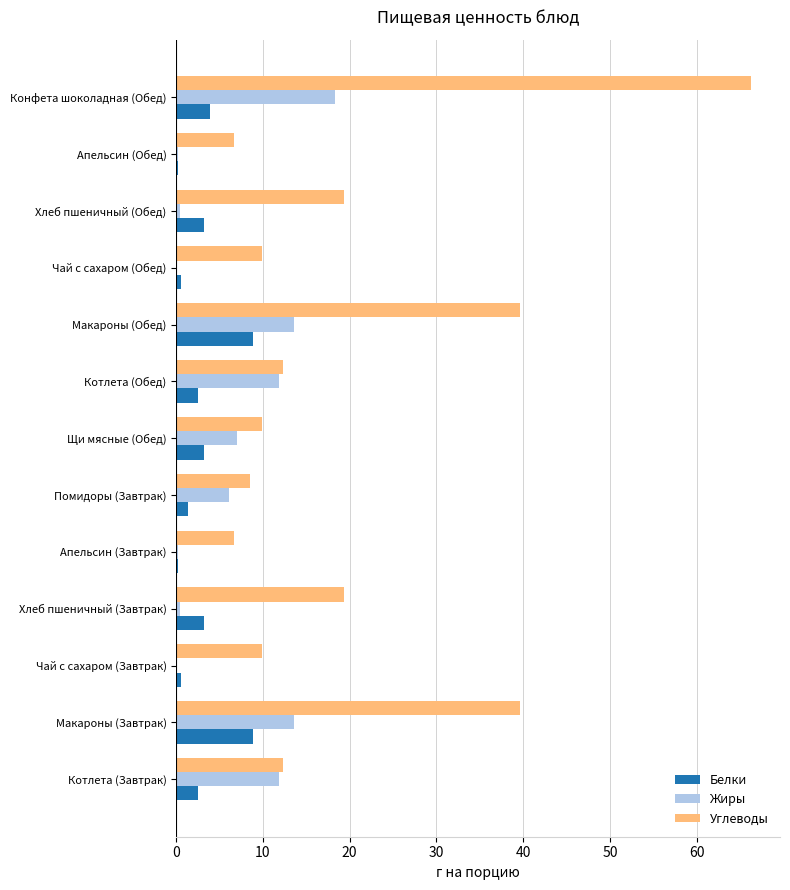

Is it true that Белки equals 3.2 at Хлеб пшеничный (Обед)?

True